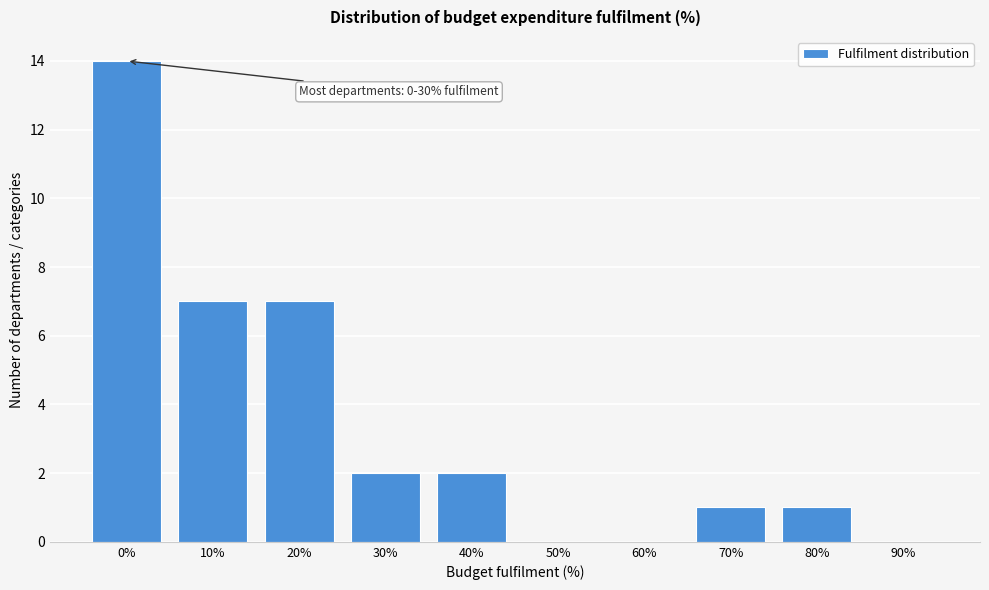

Reading right to left, extract all data points from this chart.

90%=0	80%=1	70%=1	60%=0	50%=0	40%=2	30%=2	20%=7	10%=7	0%=14